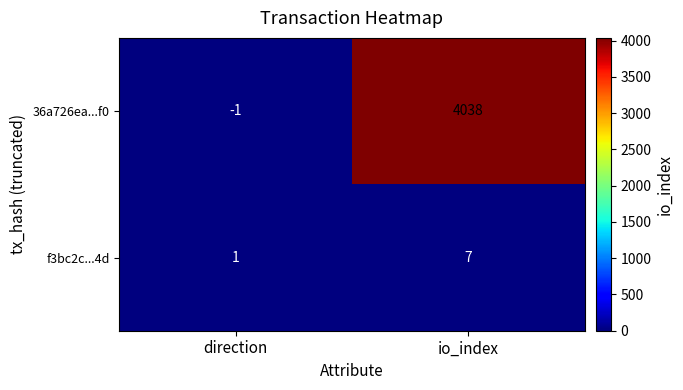

What is the average value of the f3bc2c...4d series?

4